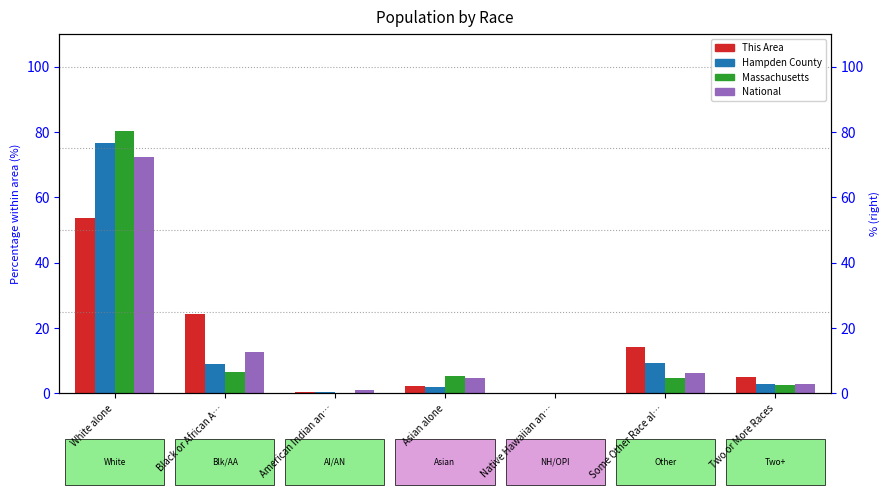

What is the sum of all This Area values?

100.0